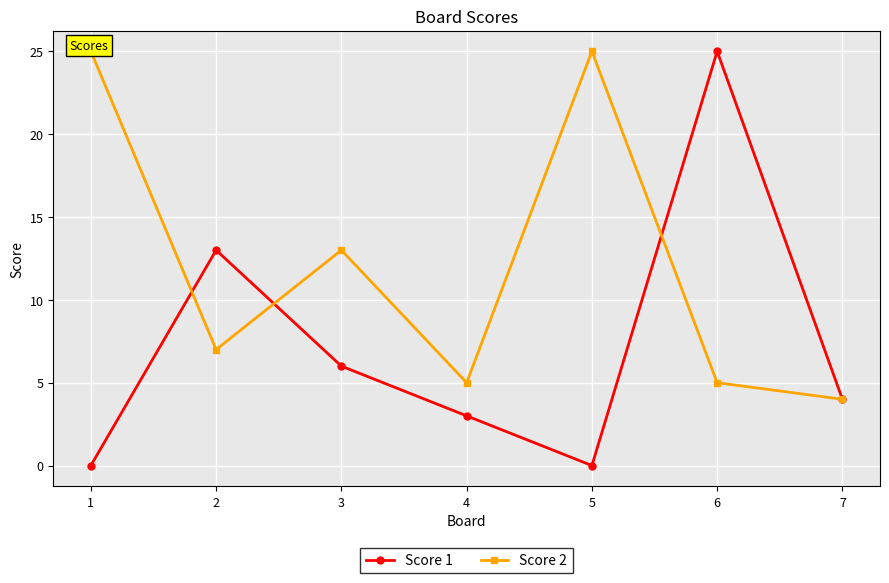

The Score 1 series shows 7 at 7. True or false?

False